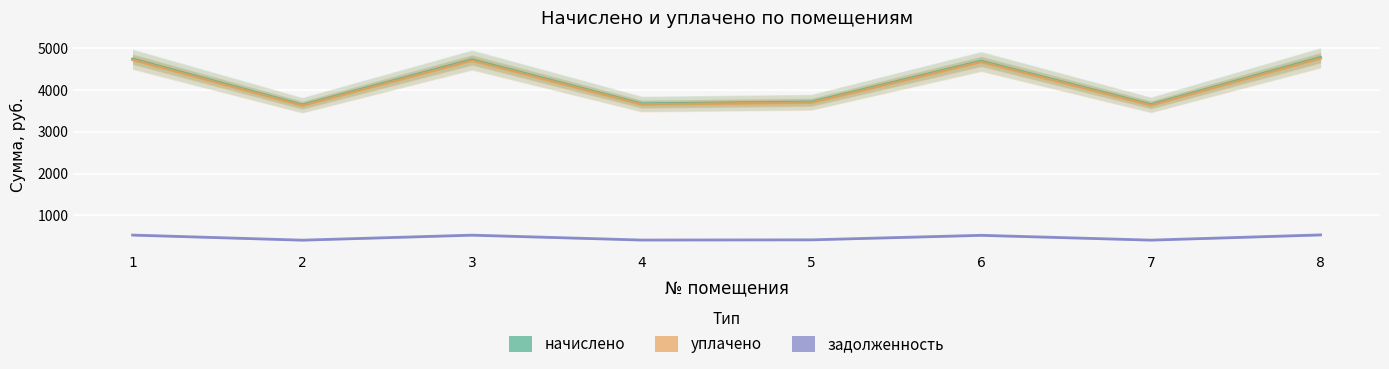

Reading right to left, list all the values displayed in this chart.

начислено: 4779.1	3650.9	4690.3	3713.1	3668.7	4725.7	3642.0	4743.5
уплачено: 4758.6	3635.3	4671.1	3697.2	3653.0	4705.5	3626.4	4723.2
задолженность: 531.0	405.7	521.1	412.6	407.6	525.1	404.7	527.1